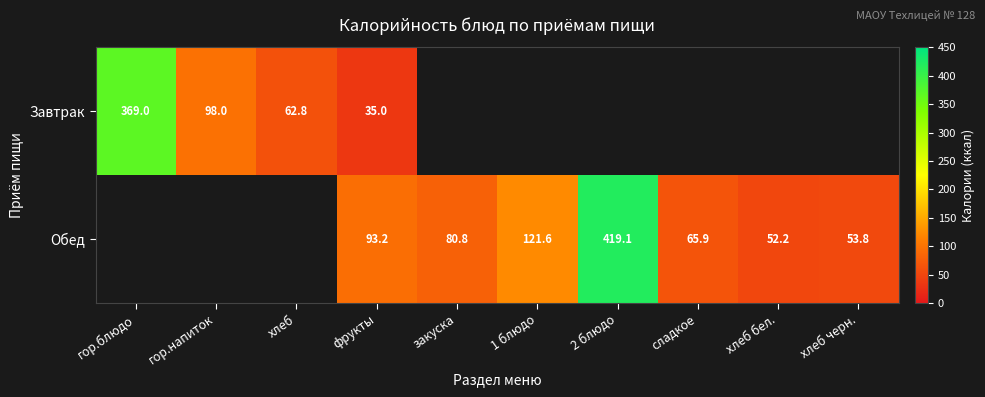

What is the difference between the second highest and minimum values in the Завтрак series?

63.0